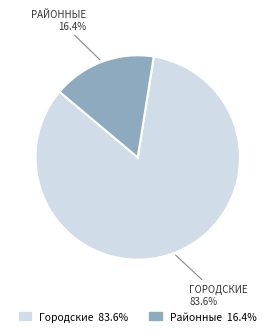

True or false: Городские accounts for 94% of the total.

False